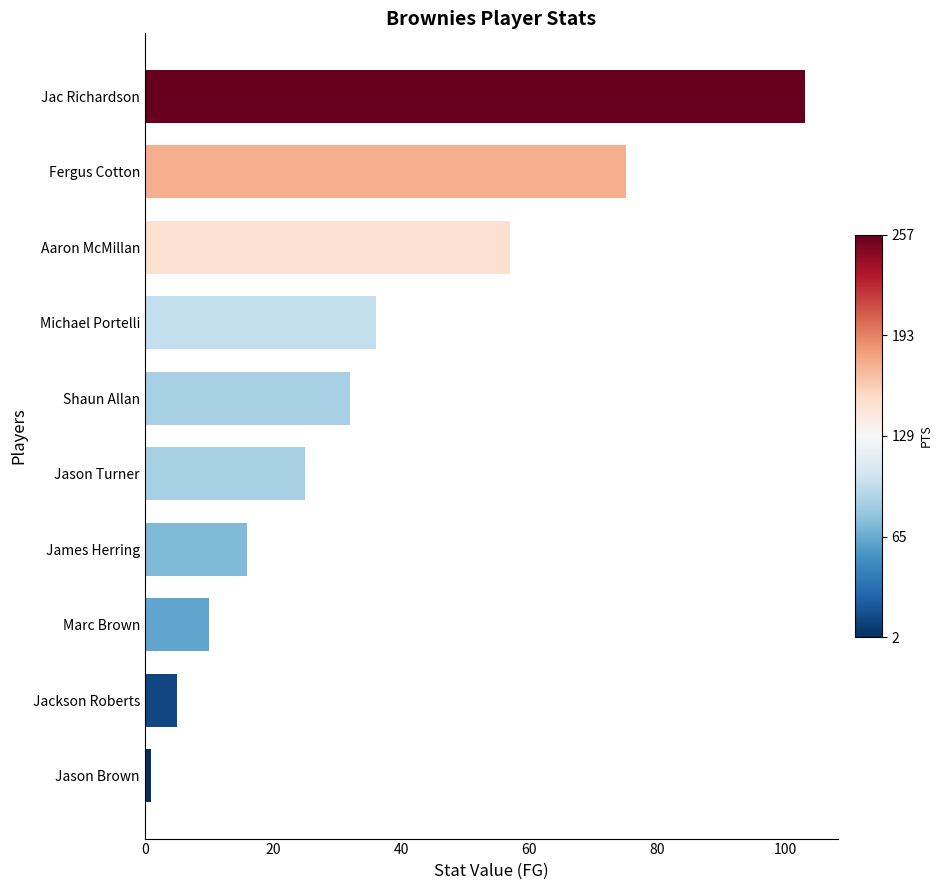

What is the smallest value displayed?

1